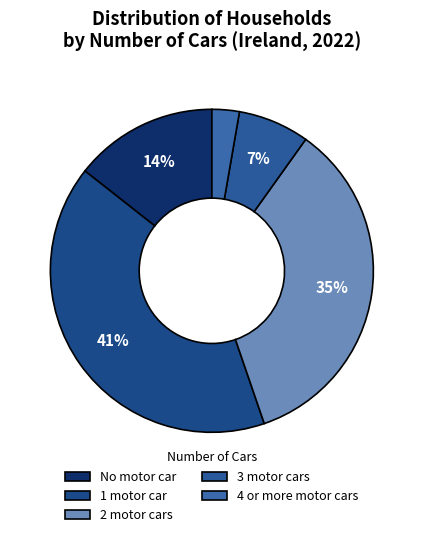

To the nearest percent, what percentage of the pie is 3 motor cars?

7%